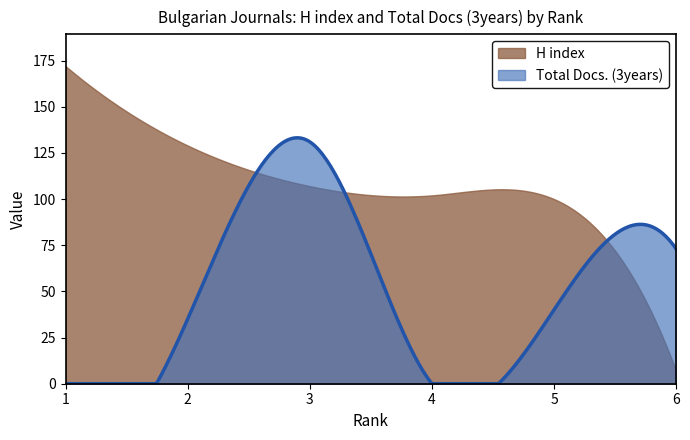

What is the highest value of the Total Docs. (3years) series?

133.2